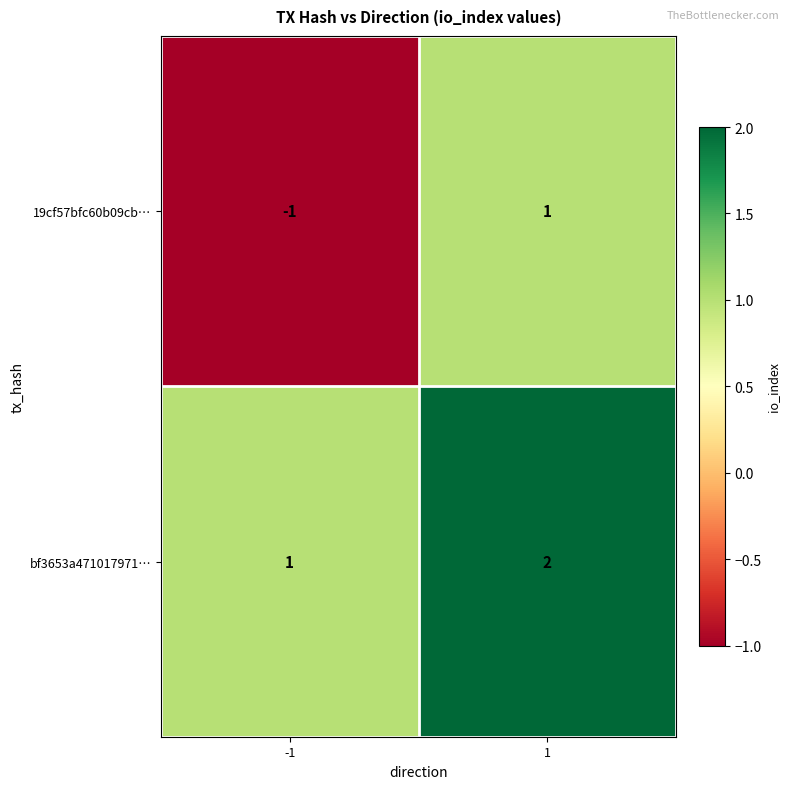

Is it true that 19cf57bfc60b09cb… equals 2 at 1?

False